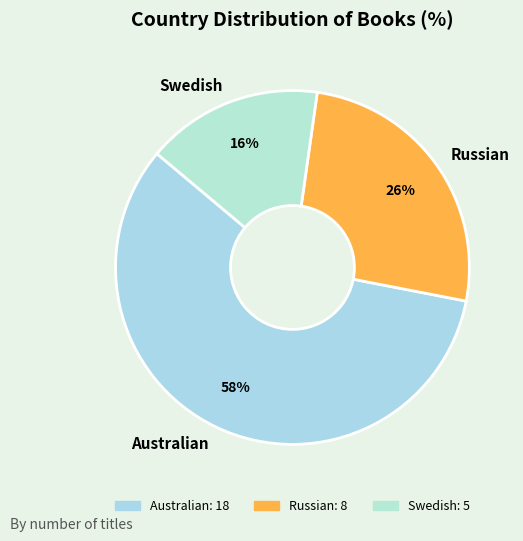

Is there a majority slice in this chart?

Yes